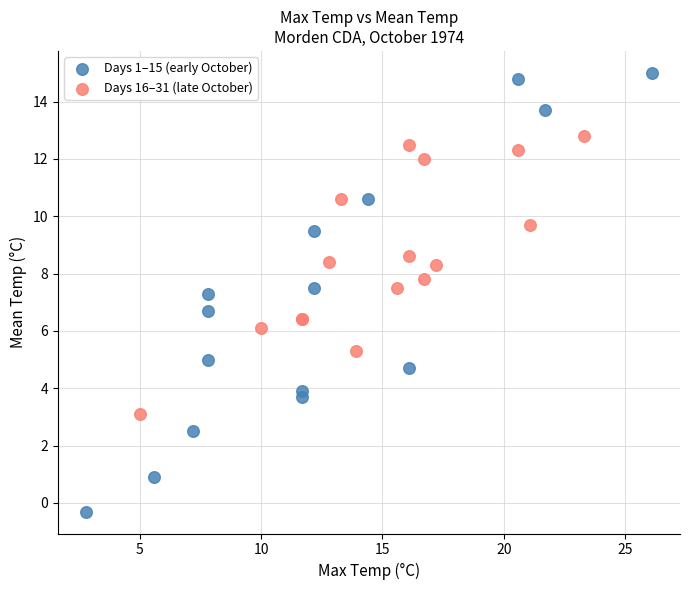

Which series reaches the maximum Y coordinate?

Days 1–15 (early October)